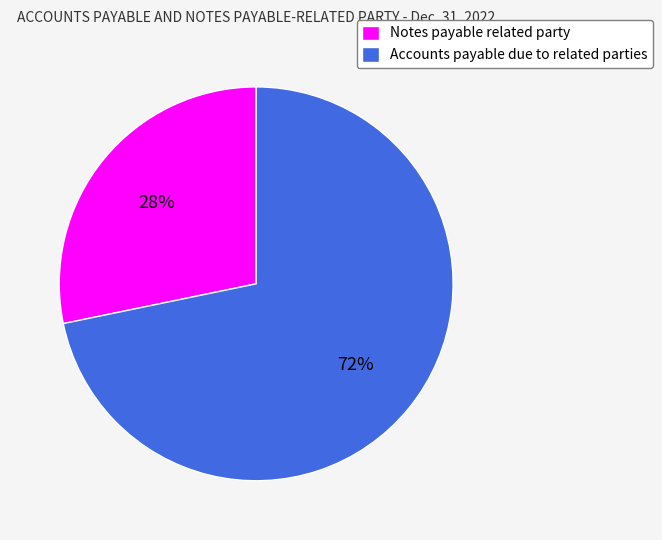

The Notes payable related party slice represents 28% of the pie. True or false?

True